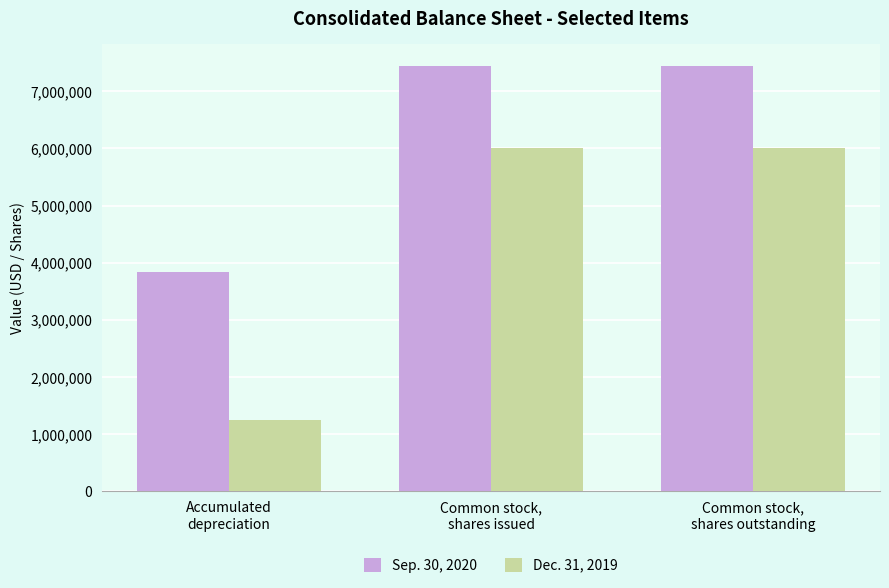

Which series has the widest spread of values?

Dec. 31, 2019